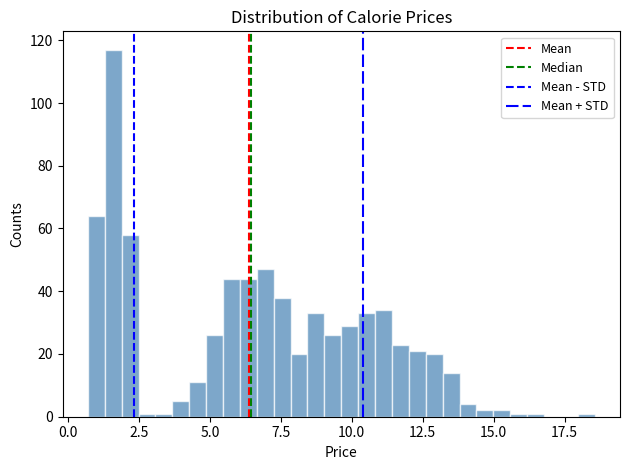

Read against the x-axis, roughly where is the centre of the tallest bar?

1.5